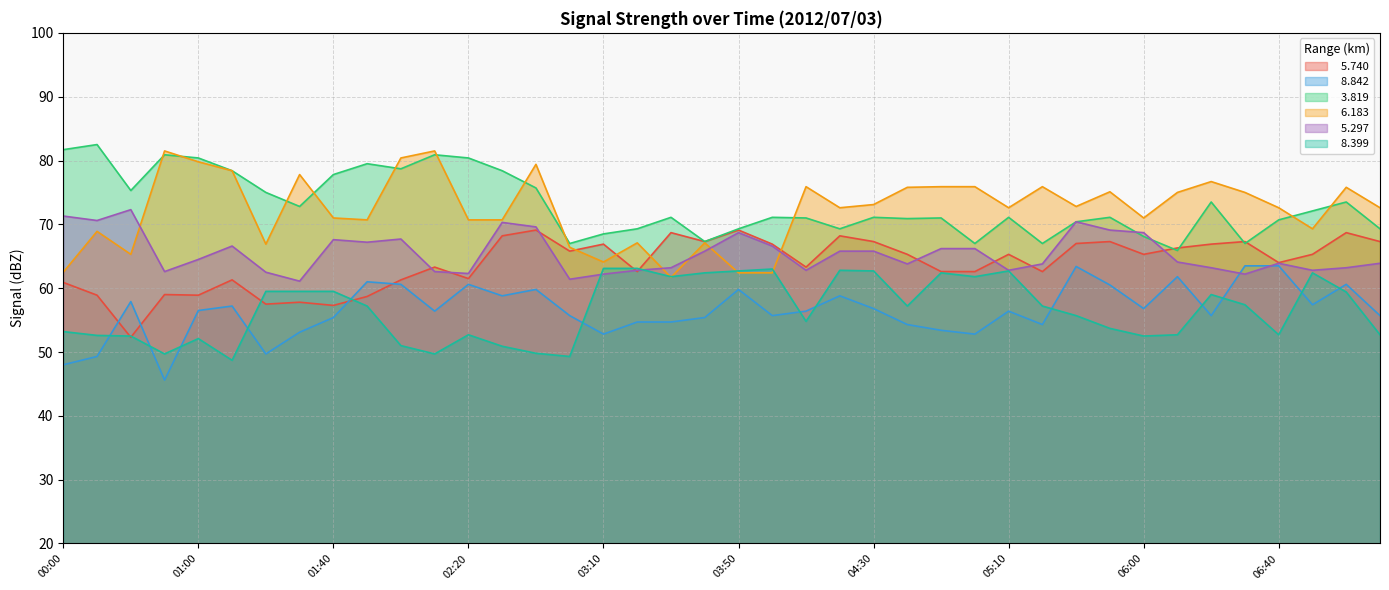

How many times do   5.740 and   5.297 cross each other?

9